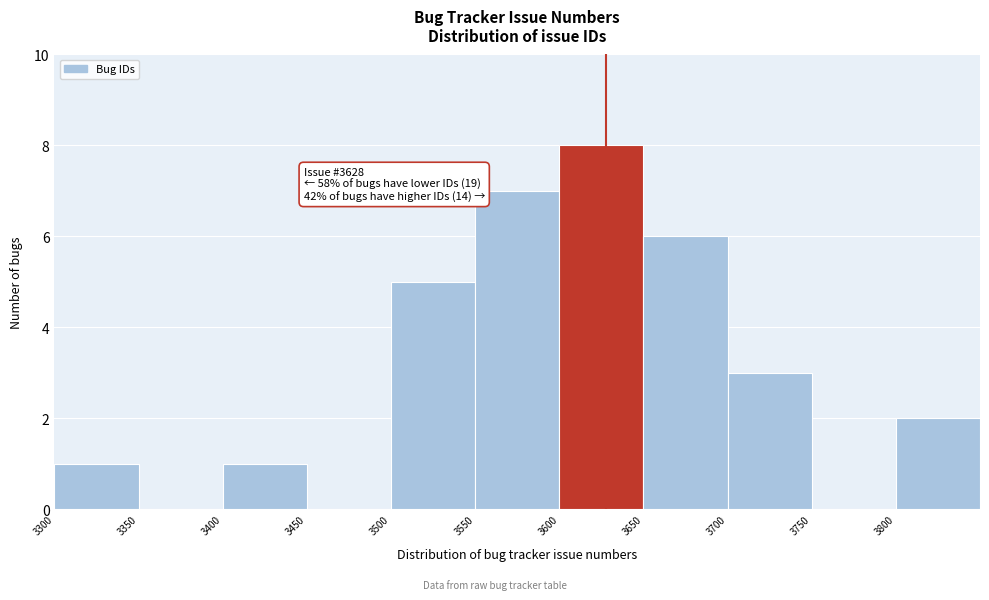

Which range on the x-axis has the tallest bar?

3600 to 3650